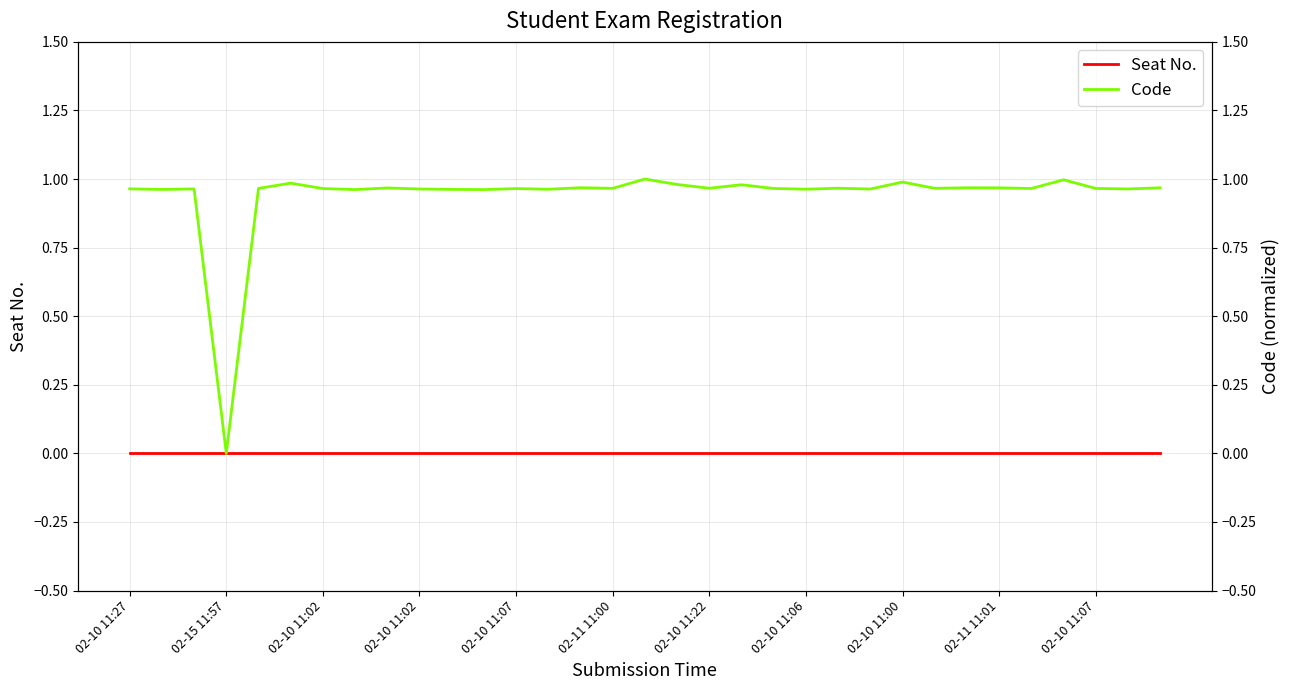

True or false: Code has a value of 1.5 at 02-15 11:57.

False